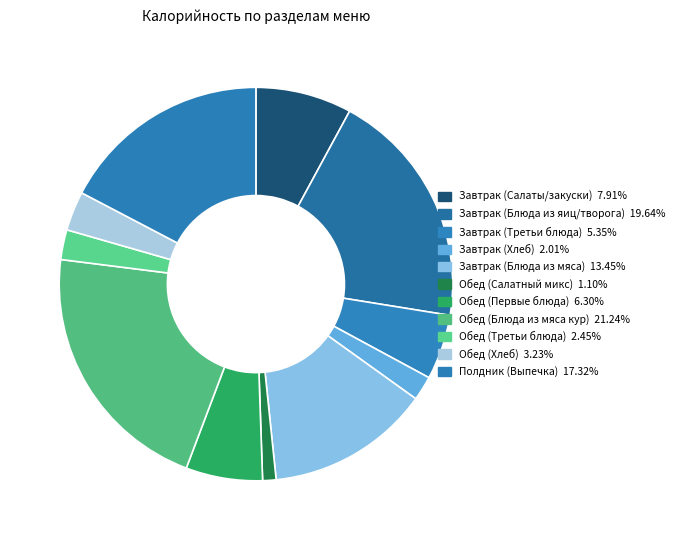

Which has a higher value, Обед (Первые блюда) or Завтрак (Блюда из яиц/творога)?

Завтрак (Блюда из яиц/творога)